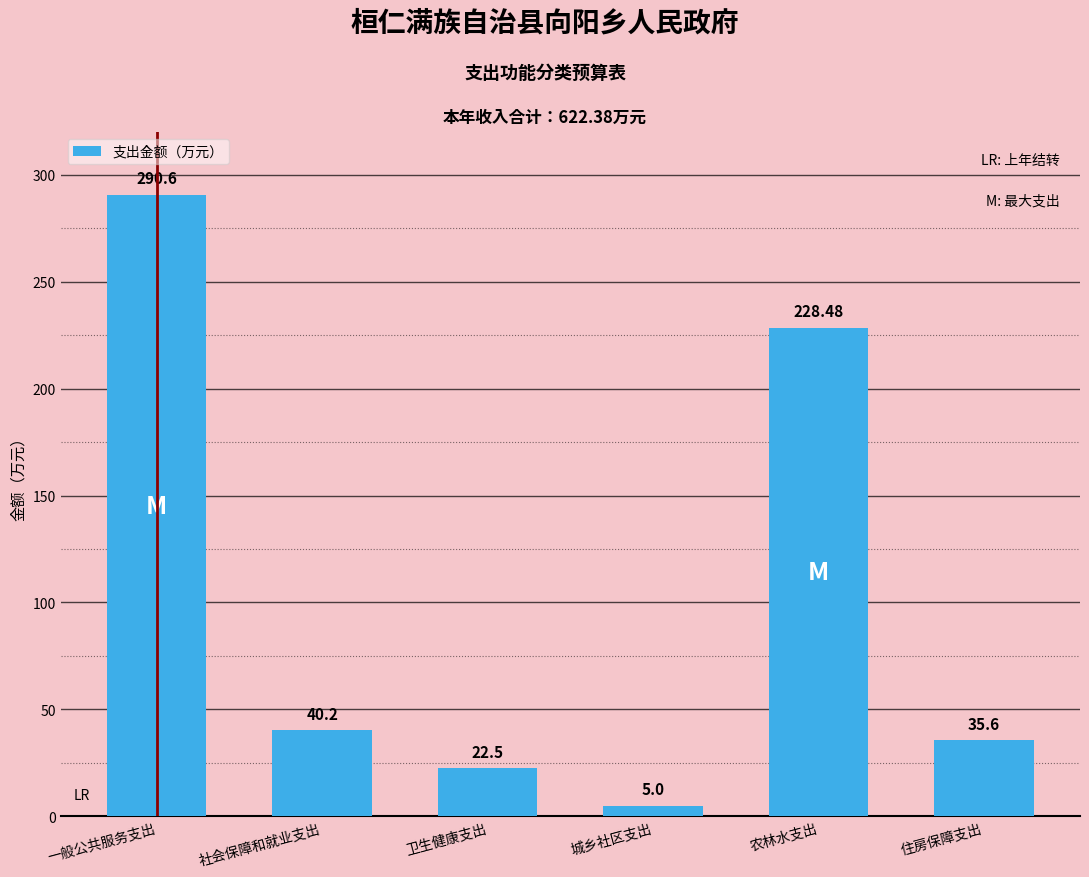

Rank the categories by value from lowest to highest.

城乡社区支出, 卫生健康支出, 住房保障支出, 社会保障和就业支出, 农林水支出, 一般公共服务支出